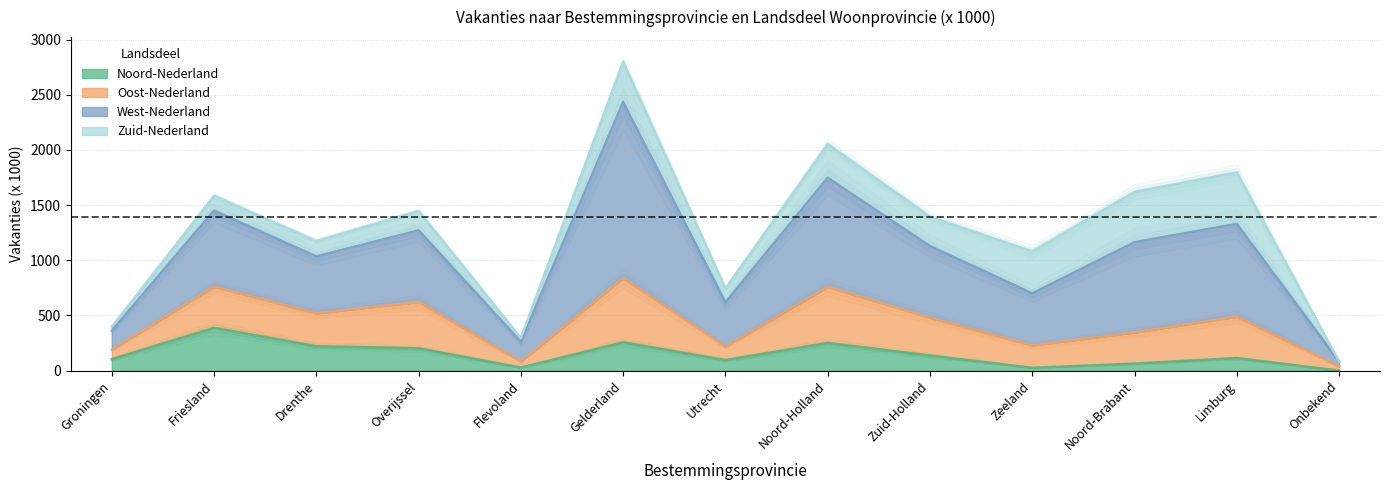

List the labels in order of Noord-Nederland value, largest first.

Friesland, Gelderland, Noord-Holland, Drenthe, Overijssel, Zuid-Holland, Limburg, Groningen, Utrecht, Noord-Brabant, Flevoland, Zeeland, Onbekend